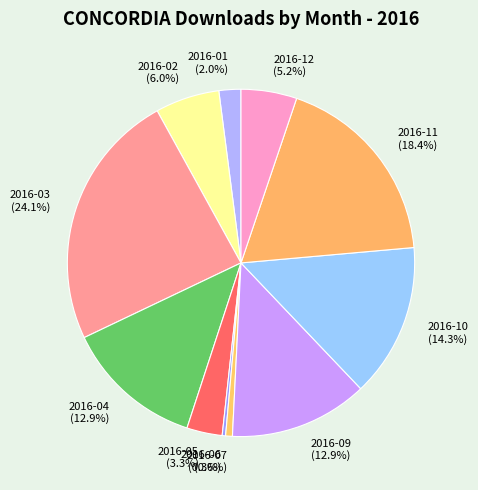

What is the ratio of the value at 2016-11 to the value at 2016-09?

1.4